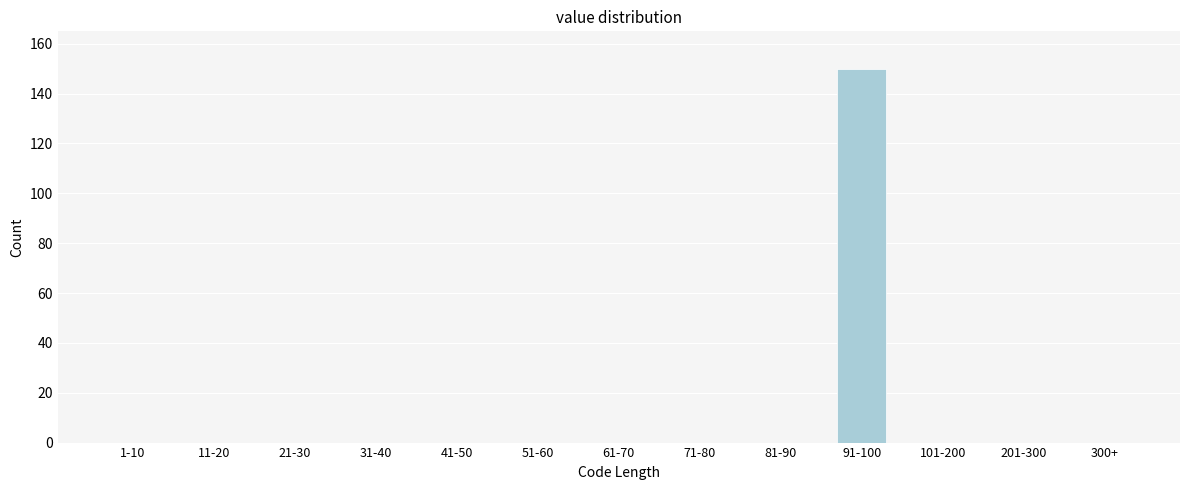

Reading left to right, extract all data points from this chart.

1-10=0	11-20=0	21-30=0	31-40=0	41-50=0	51-60=0	61-70=0	71-80=0	81-90=0	91-100=150	101-200=0	201-300=0	300+=0